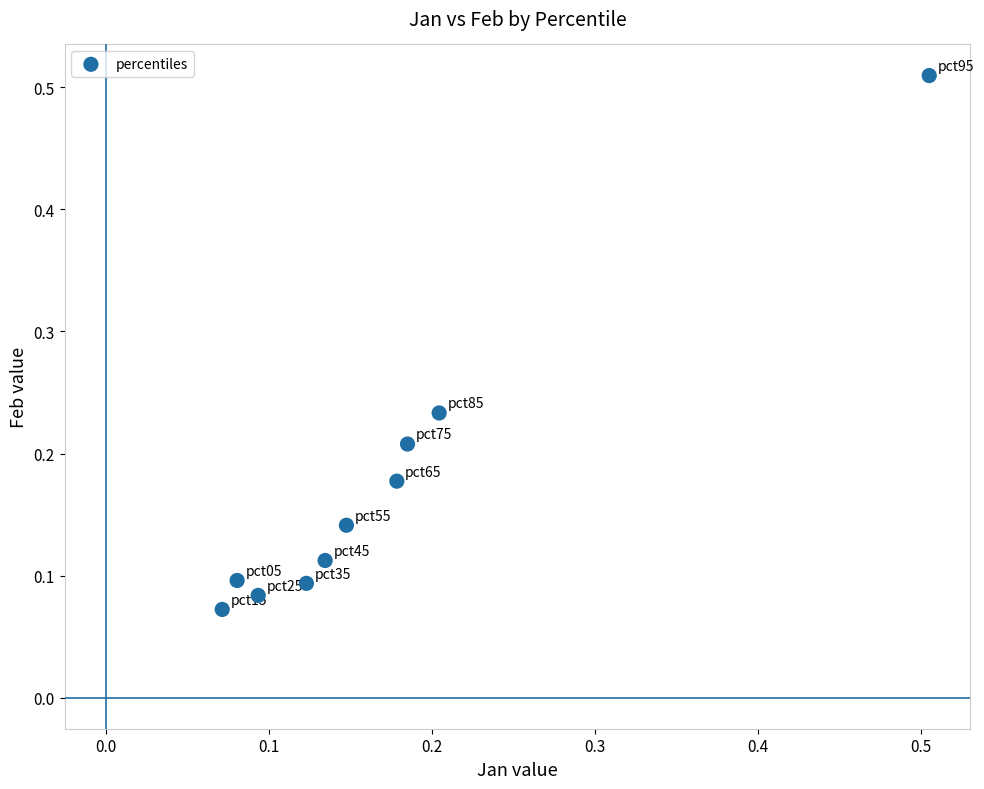

What is the range of Y values (max minus min)?

0.4